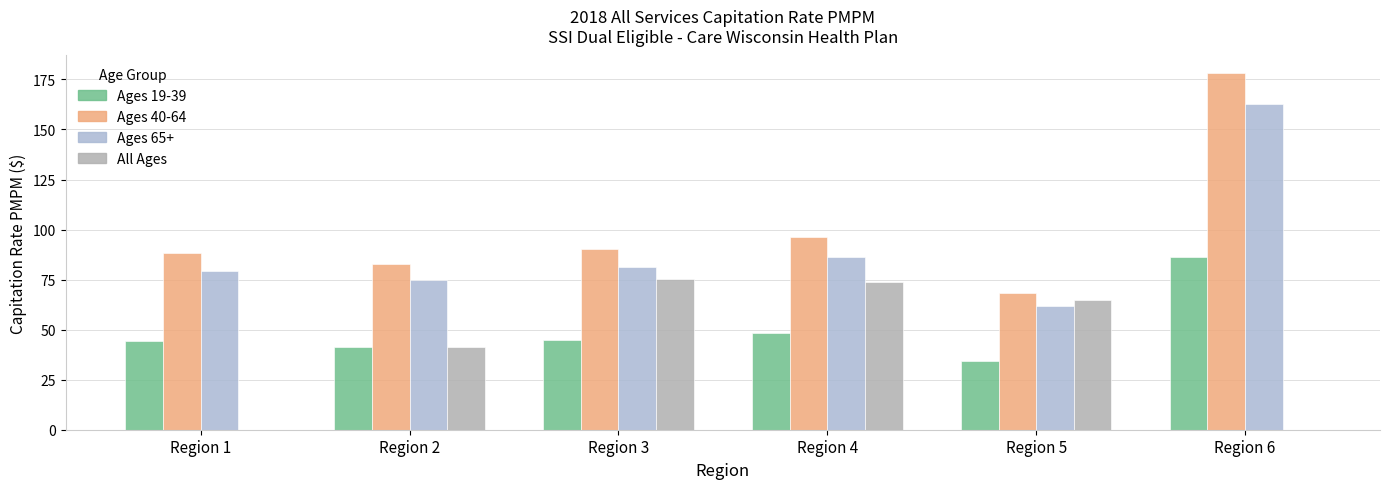

At which label does All Ages reach its peak?

Region 3